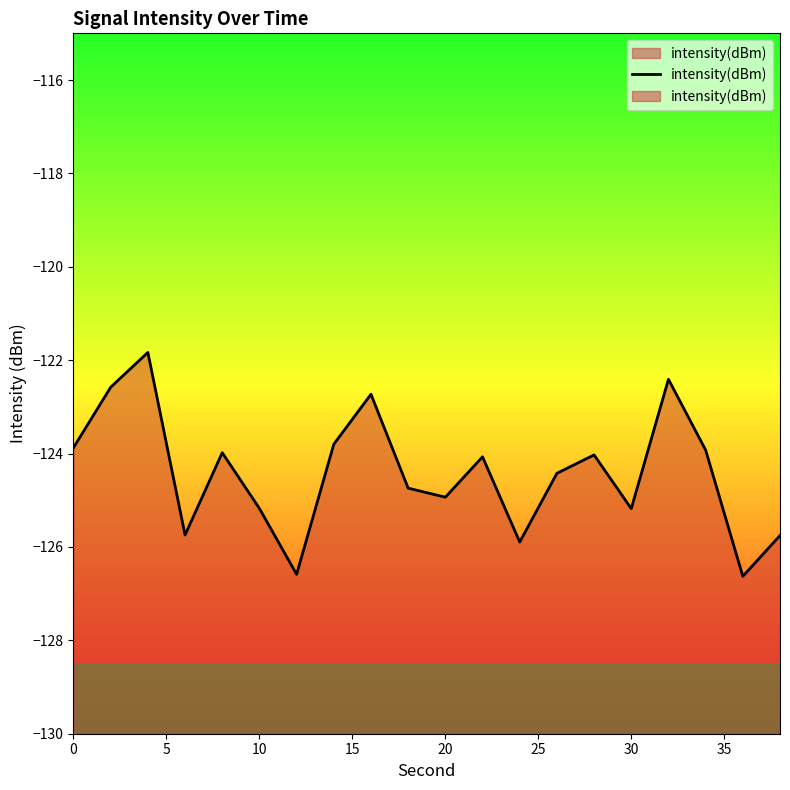

What is the sum of all values?

-2488.3